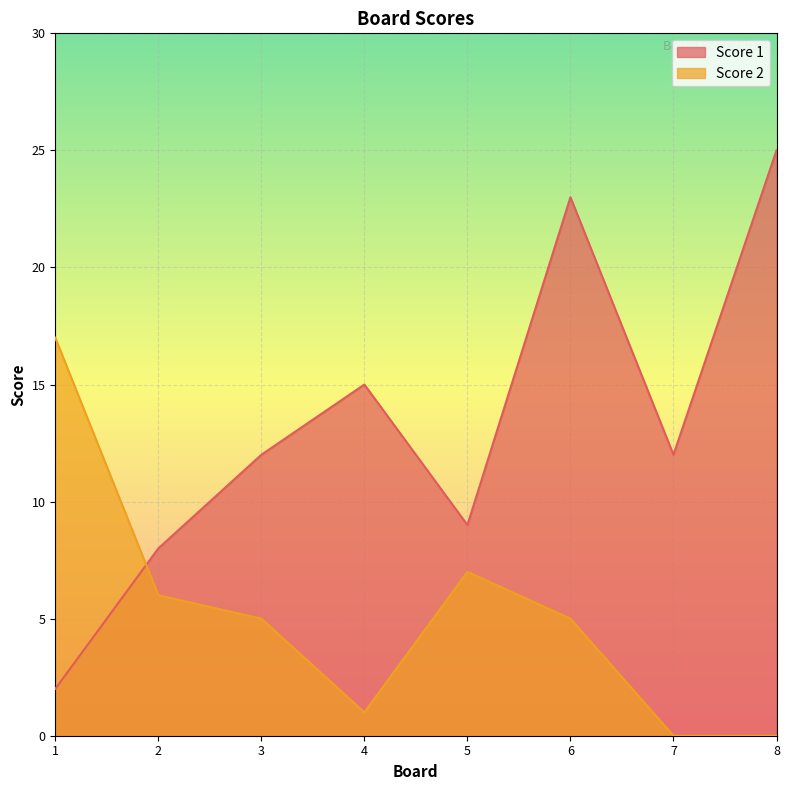

Reading left to right, transcribe all the data shown in this chart.

Score 1: 2	8	12	15	9	23	12	25
Score 2: 17	6	5	1	7	5	0	0